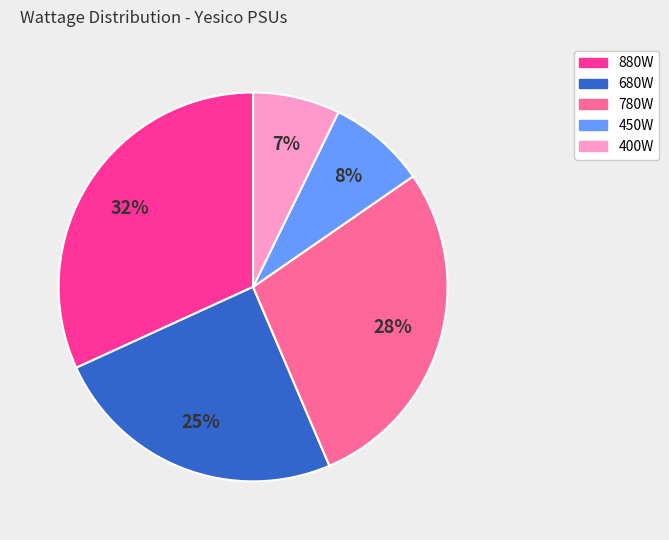

Is there a majority slice in this chart?

No